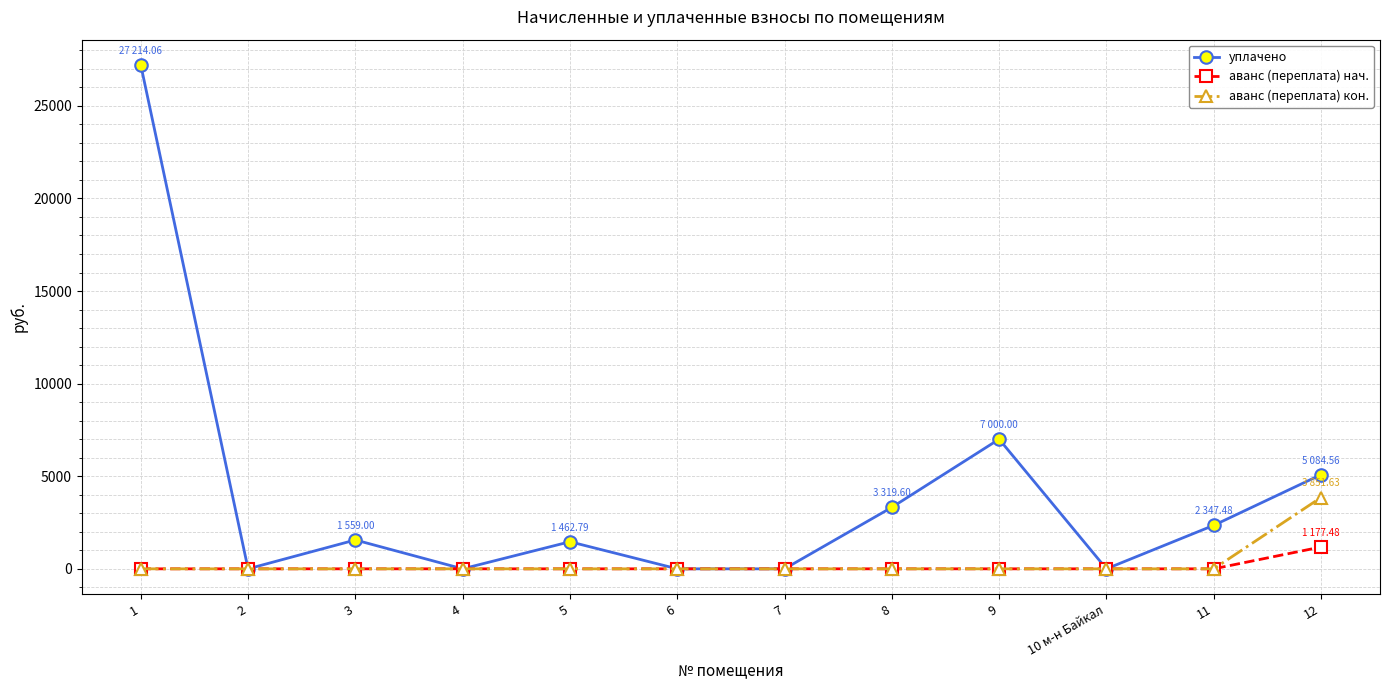

The value of аванс (переплата) кон. at 12 is 3851.6. True or false?

True